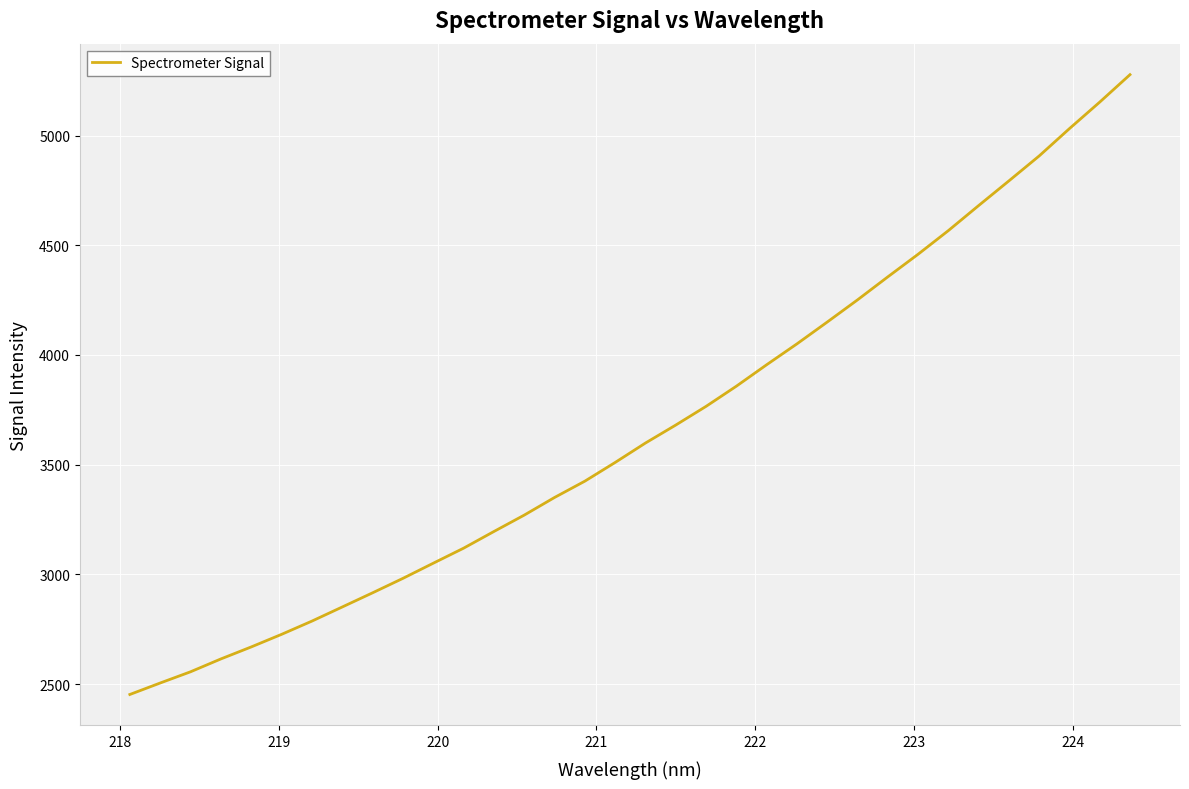

What is the difference between the maximum and minimum values?

2824.8